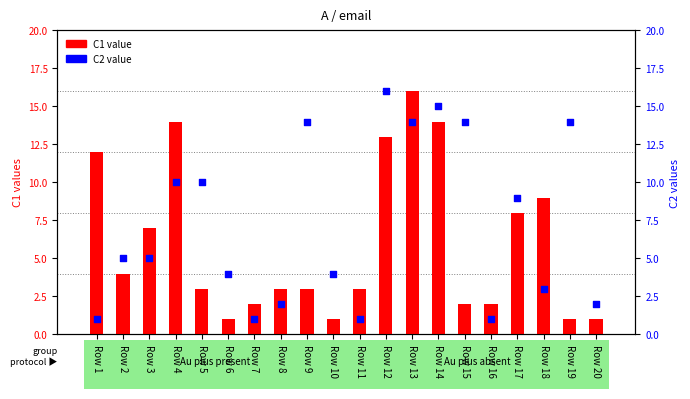

Which series contains the lowest Y value?

C1 value